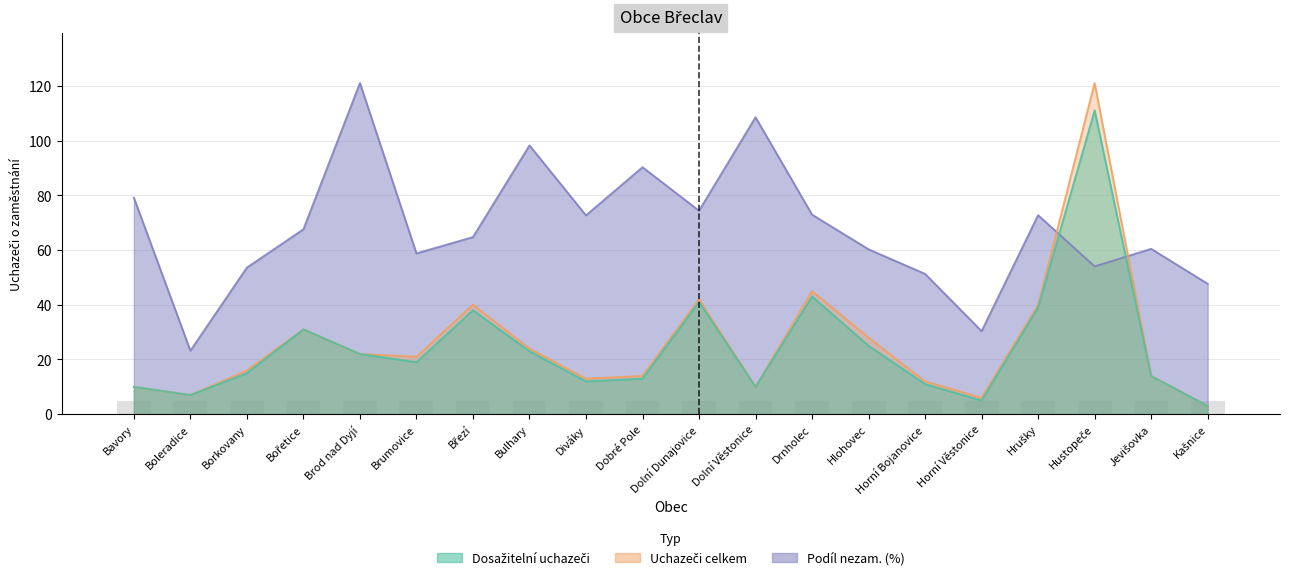

Is it true that Dosažitelní uchazeči equals 12.0 at Diváky?

True